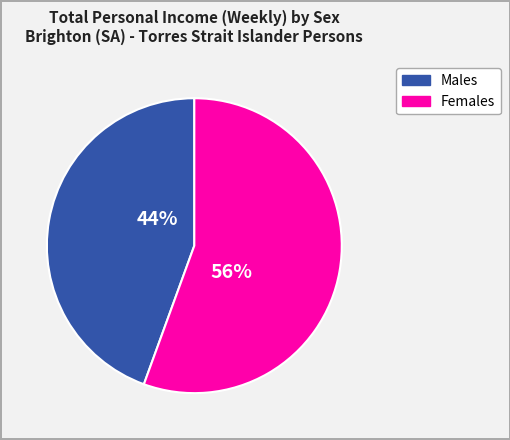

Does any single category account for the majority?

Yes